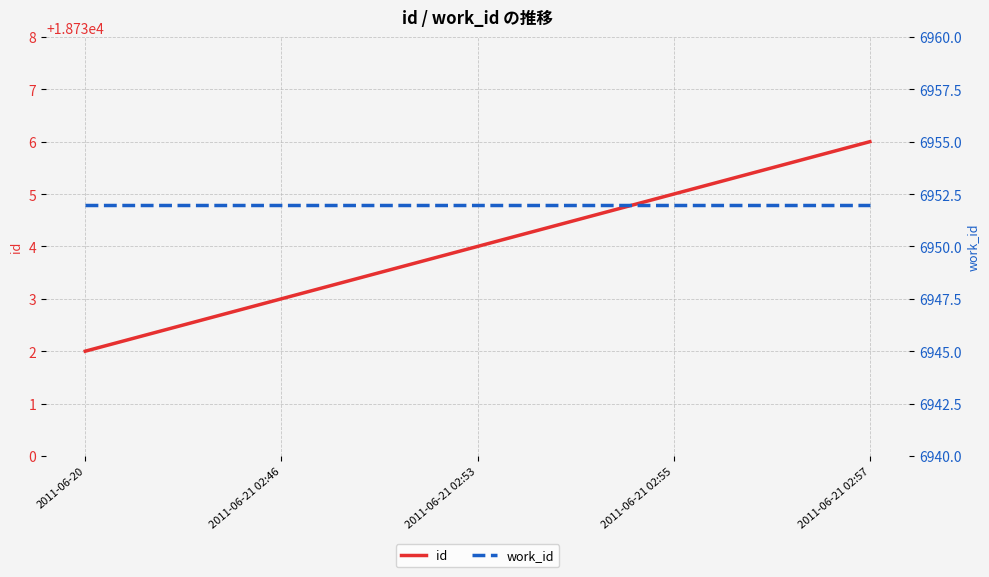

What is the approximate value of id at 2011-06-21 02:55?

18735